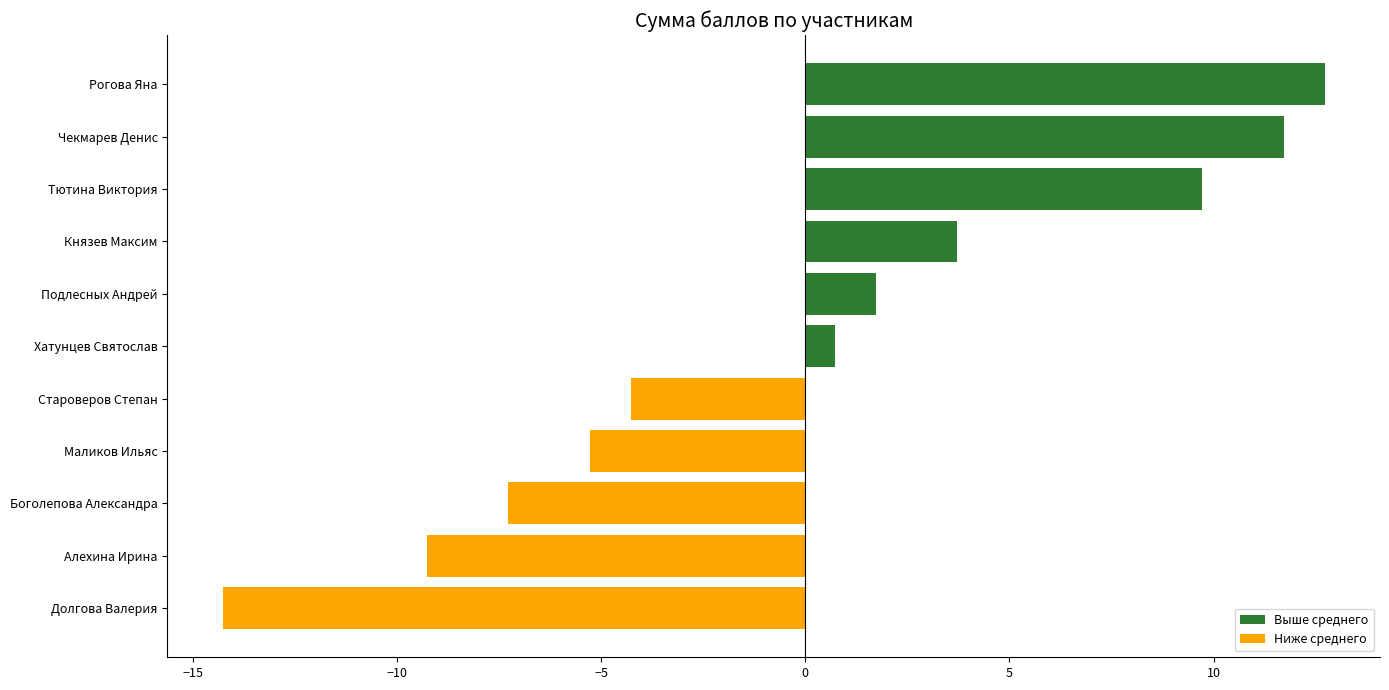

Between Староверов Степан and Боголепова Александра, which is larger?

Староверов Степан